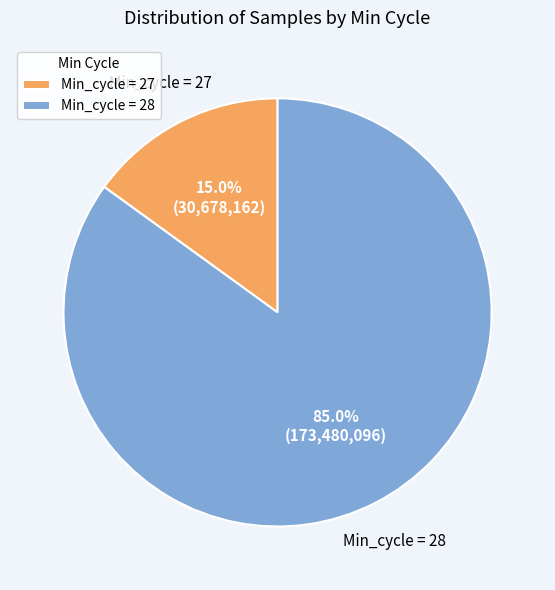

What is the smallest slice in the pie chart?

Min_cycle = 27